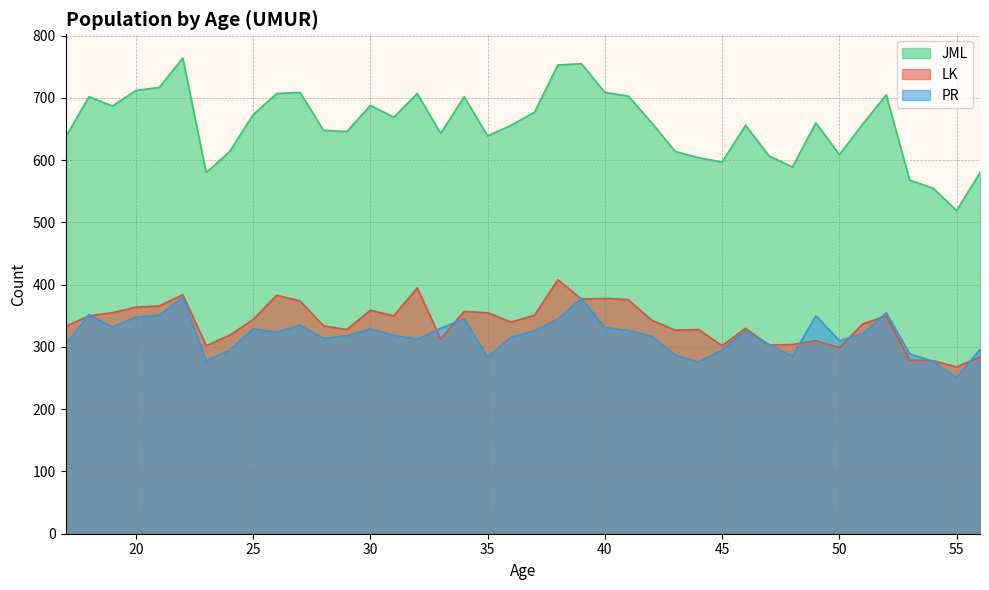

Reading left to right, list all the values displayed in this chart.

LK: 333	350	355	364	366	384	302	319	344	383	374	334	328	359	350	395	313	357	355	340	351	408	377	378	376	343	327	328	302	330	303	304	310	299	337	350	279	278	268	284
PR: 304	352	332	348	351	380	278	295	329	324	335	314	318	329	319	312	330	345	284	316	326	345	378	331	327	317	287	276	295	326	304	285	350	310	321	355	289	277	251	296
JML: 637	702	687	712	717	764	580	614	673	707	709	648	646	688	669	707	643	702	639	656	677	753	755	709	703	660	614	604	597	656	607	589	660	609	658	705	568	555	519	580